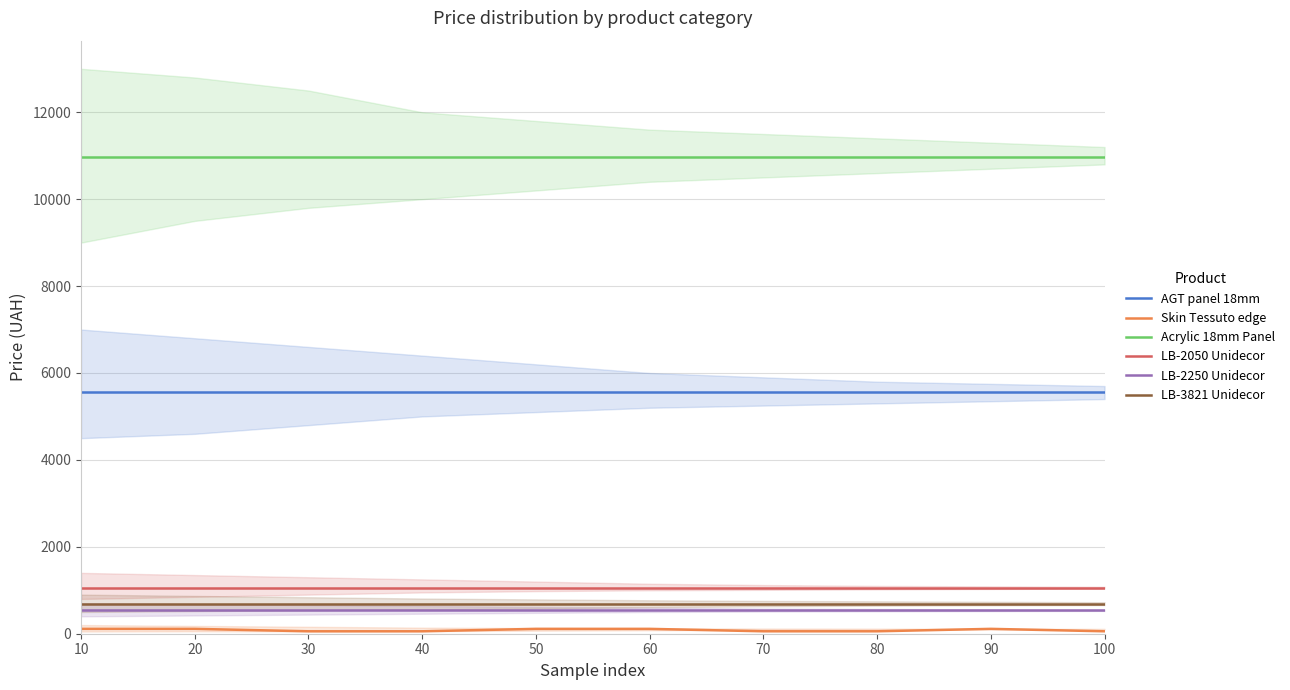

Count the number of data series in this chart.

6